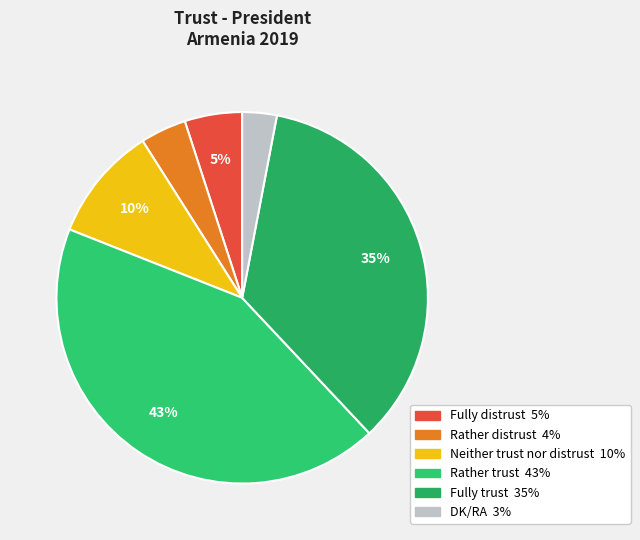

Does any single category account for the majority?

No